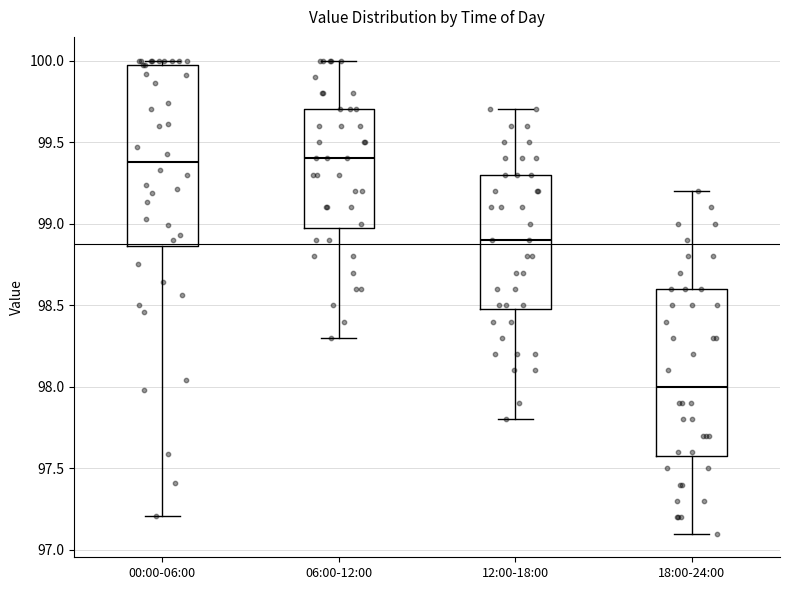

Reading left to right, read every box against the y-axis: the position of its median line, the range the box covers, and the ends of its whiskers. The values are not printed on the chart, so give them approximately, as read against the axis.

00:00-06:00: median 99.40, box 98.85 to 99.95, whiskers 97.20 to 100.00
06:00-12:00: median 99.40, box 99.00 to 99.70, whiskers 98.30 to 100.00
12:00-18:00: median 98.90, box 98.50 to 99.30, whiskers 97.80 to 99.70
18:00-24:00: median 98.00, box 97.60 to 98.60, whiskers 97.10 to 99.20